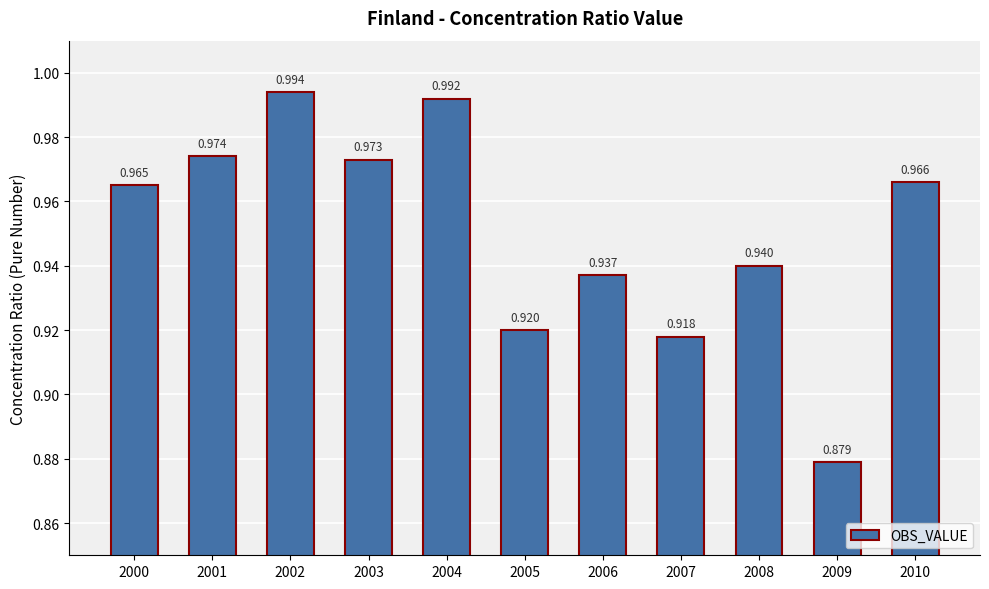

True or false: the data shows 1.6 at 2004.

False